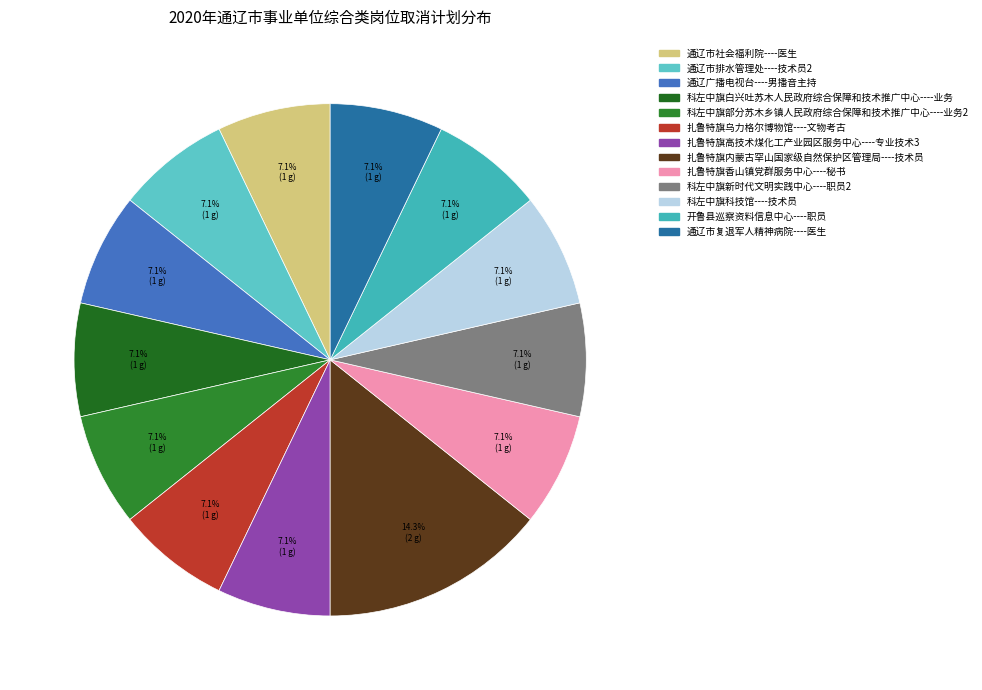

How many slices are in this pie chart?

13